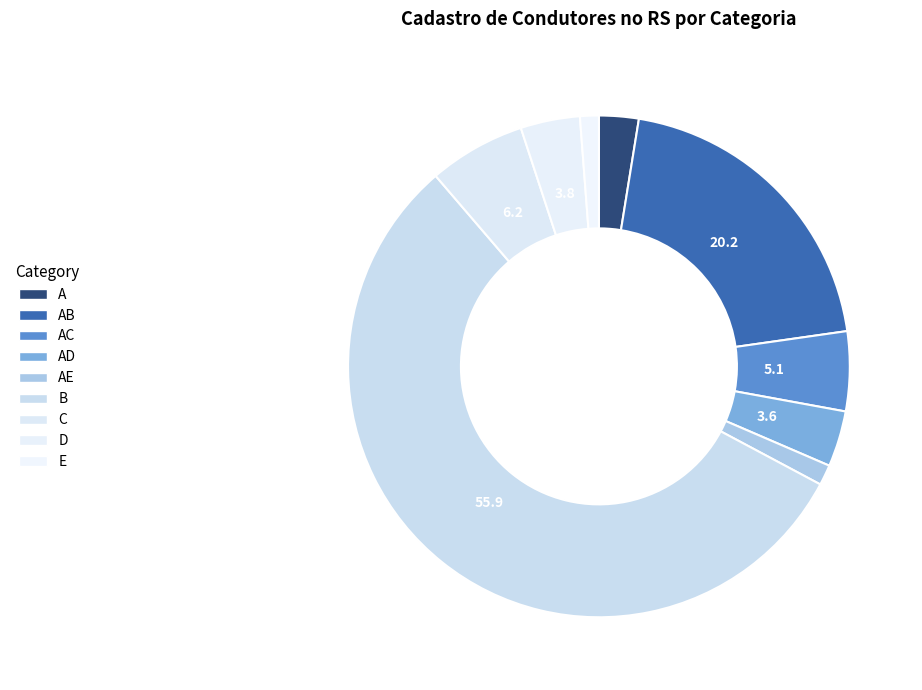

How many slices are in this pie chart?

9